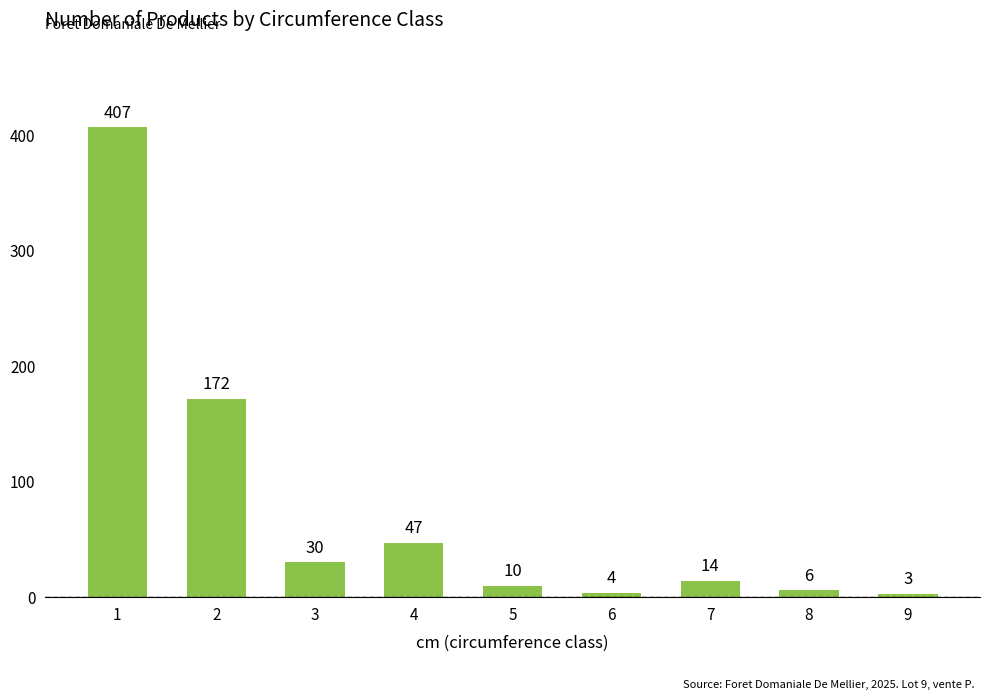

What is the difference between the maximum and second lowest values?

403